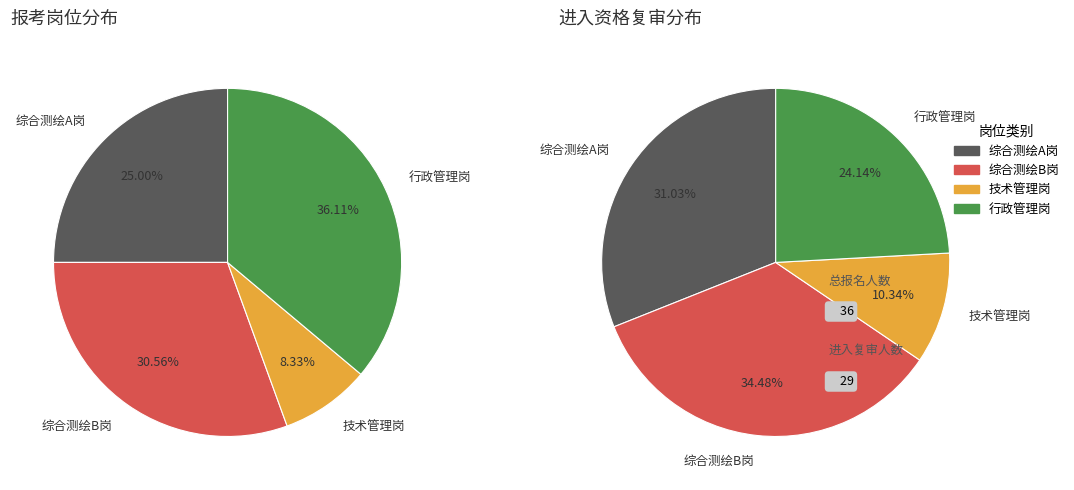

To the nearest percent, what portion does 技术管理岗 represent?

8%